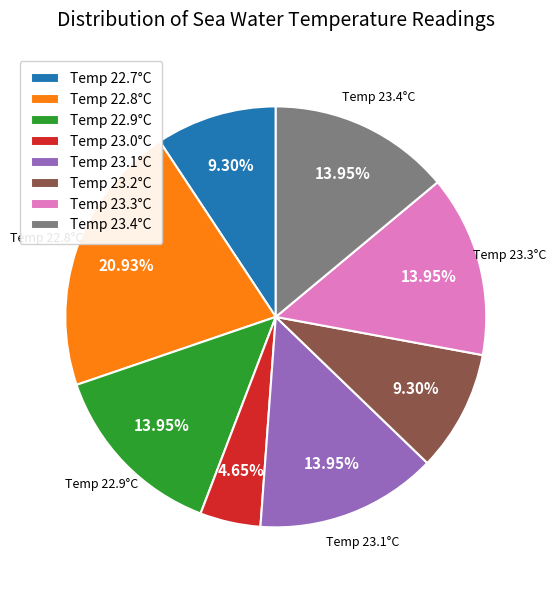

Does any single category account for the majority?

No